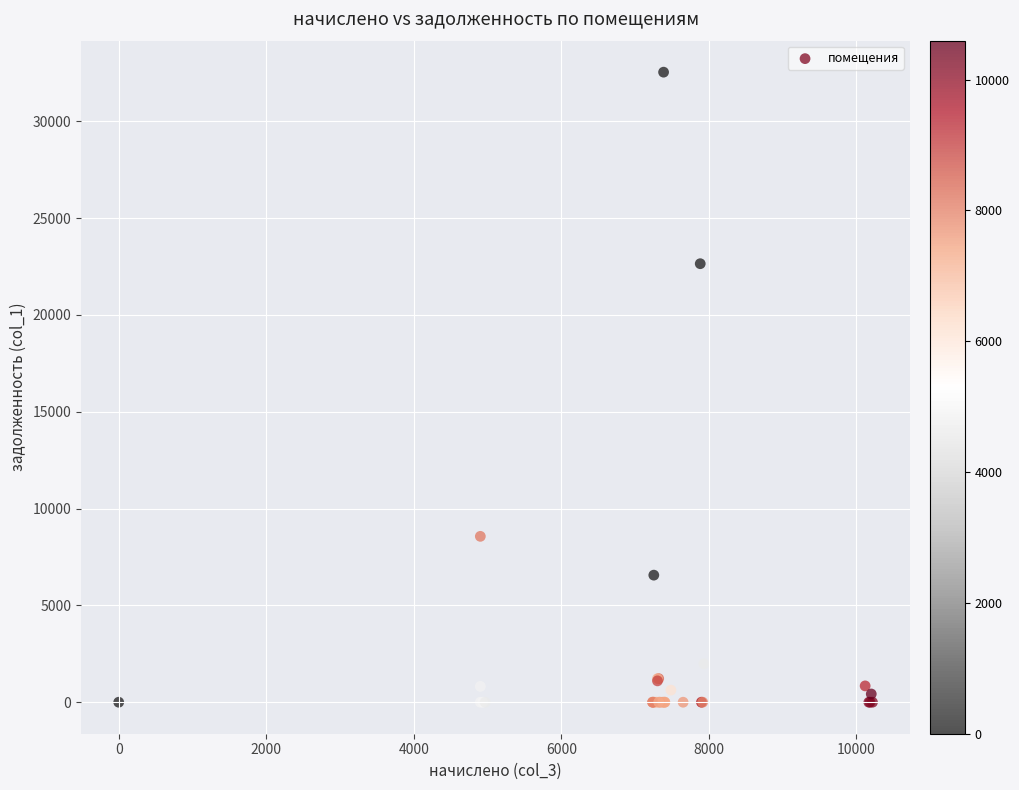

What Y value in the scatter plot is closest to 16265?

22641.7